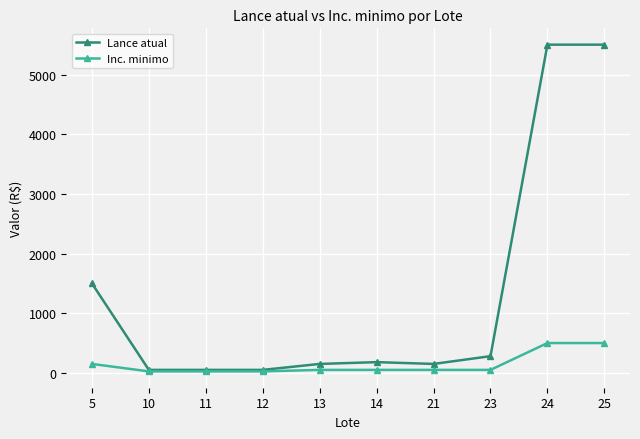

Which series has the largest total across all categories?

Lance atual